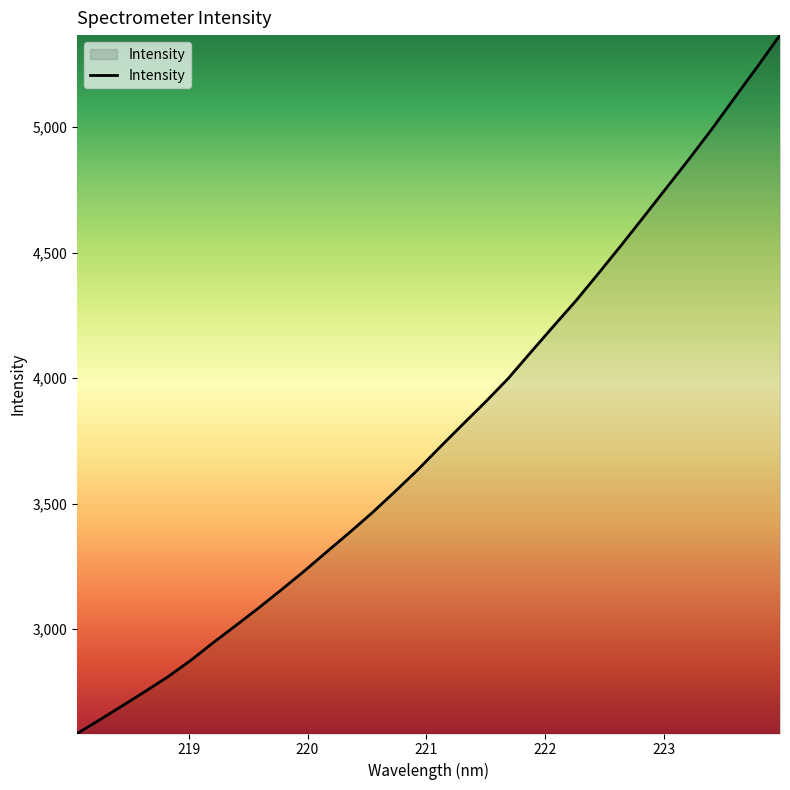

Count the number of data series in this chart.

1